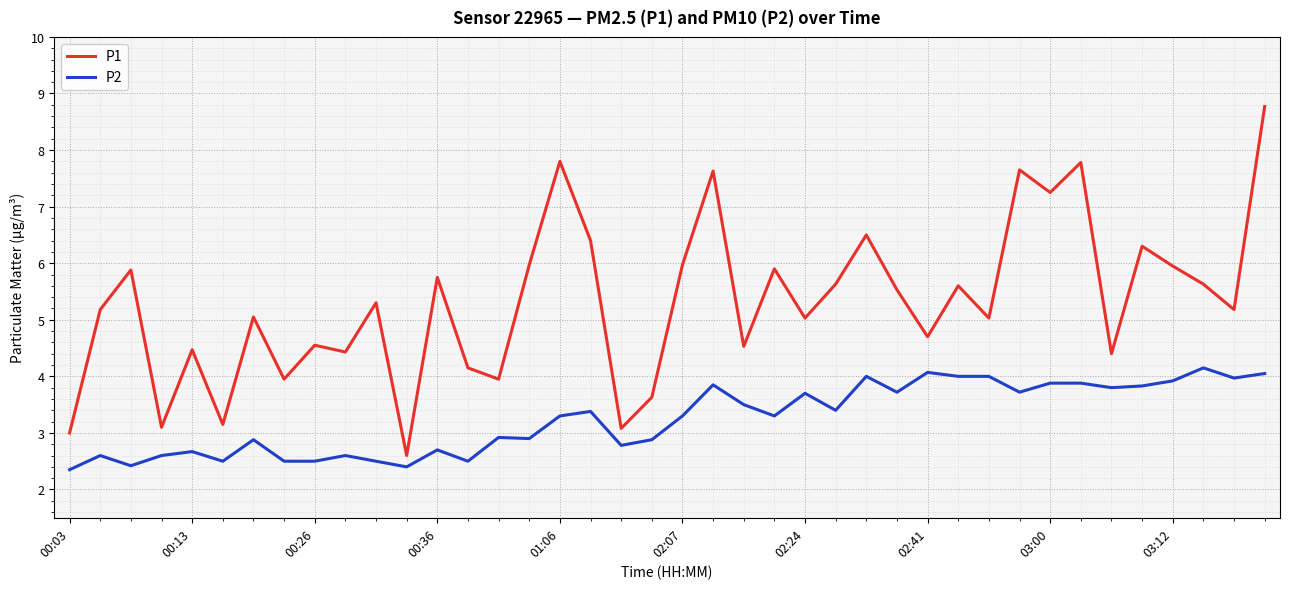

Which series has the largest total across all categories?

P1